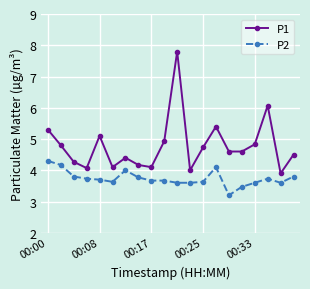

What is the highest value of the P1 series?

7.8